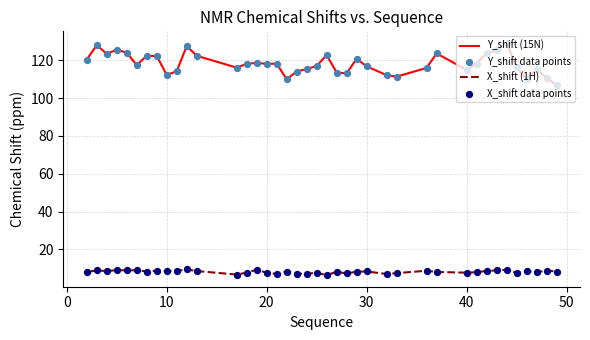

At how many categories does at least one series exceed 52?

40